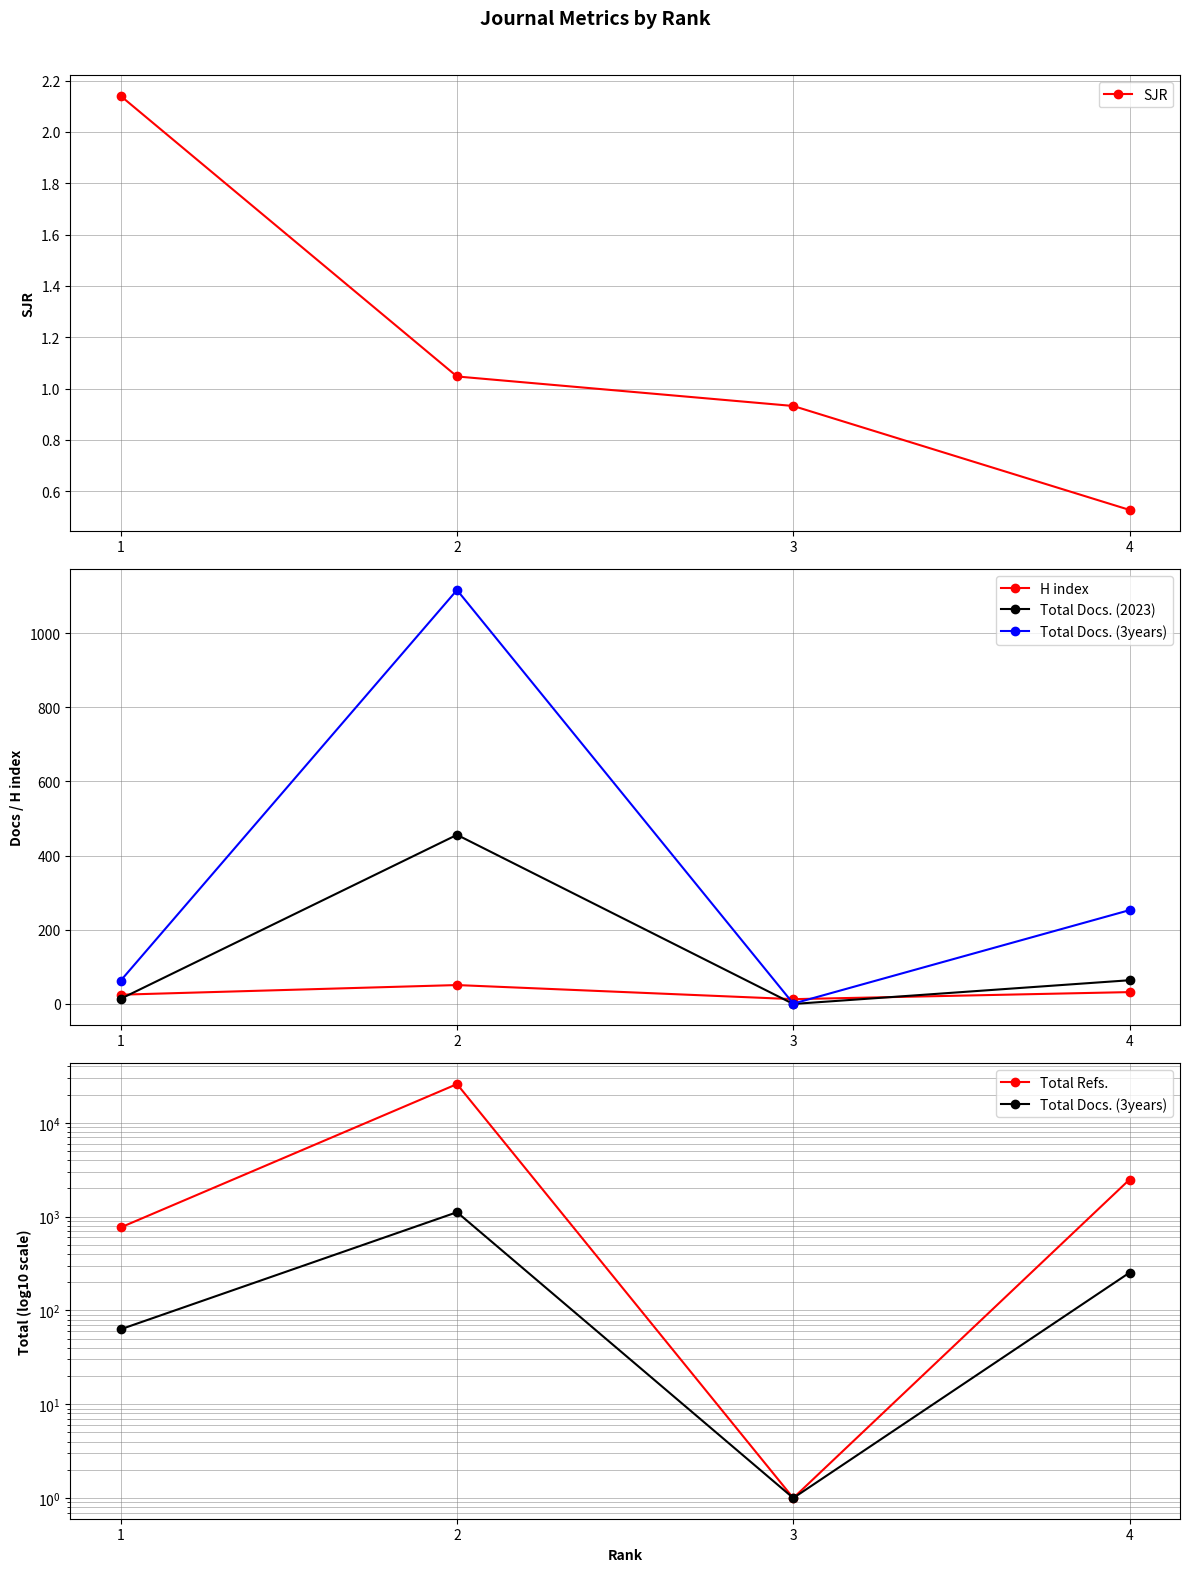

Is the value of Total Docs. (2023) at 4 greater than the value of Total Docs. (3years) at 3?

Yes